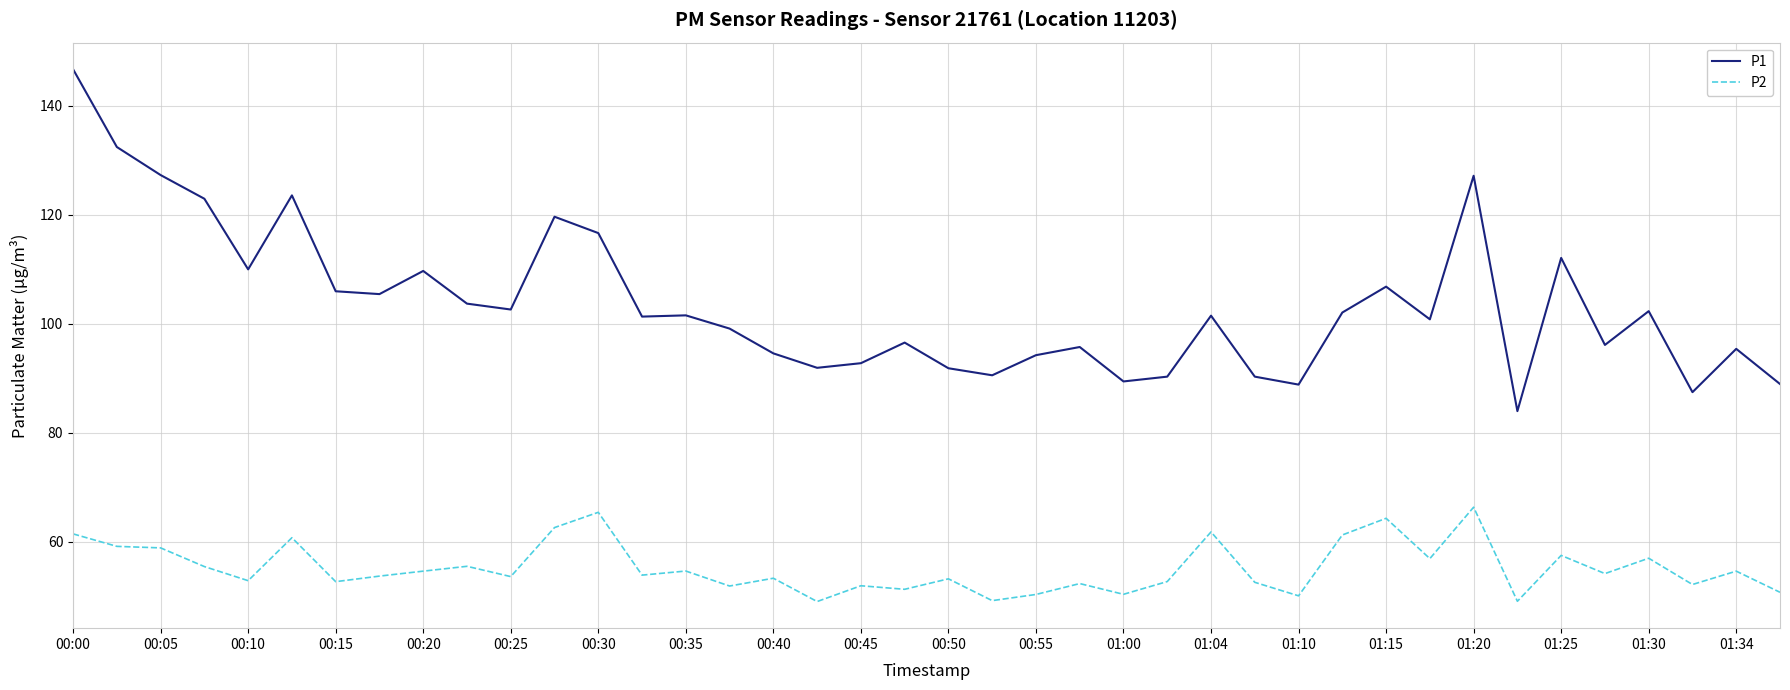

Which series has the widest spread of values?

P1